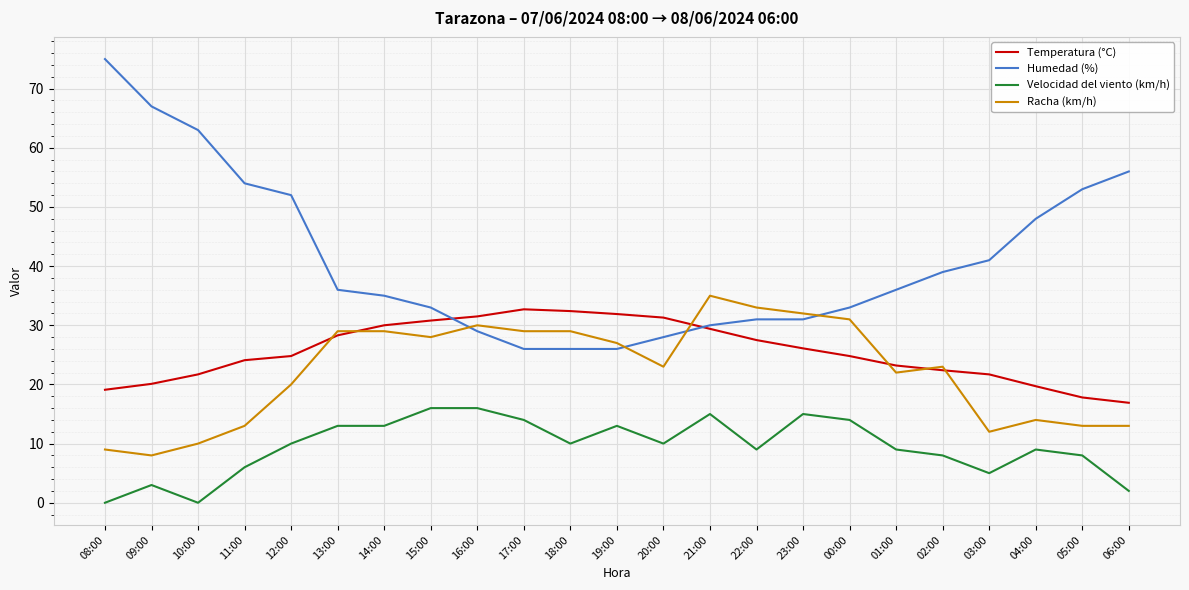

At which category does Velocidad del viento (km/h) reach its first local peak?

09:00